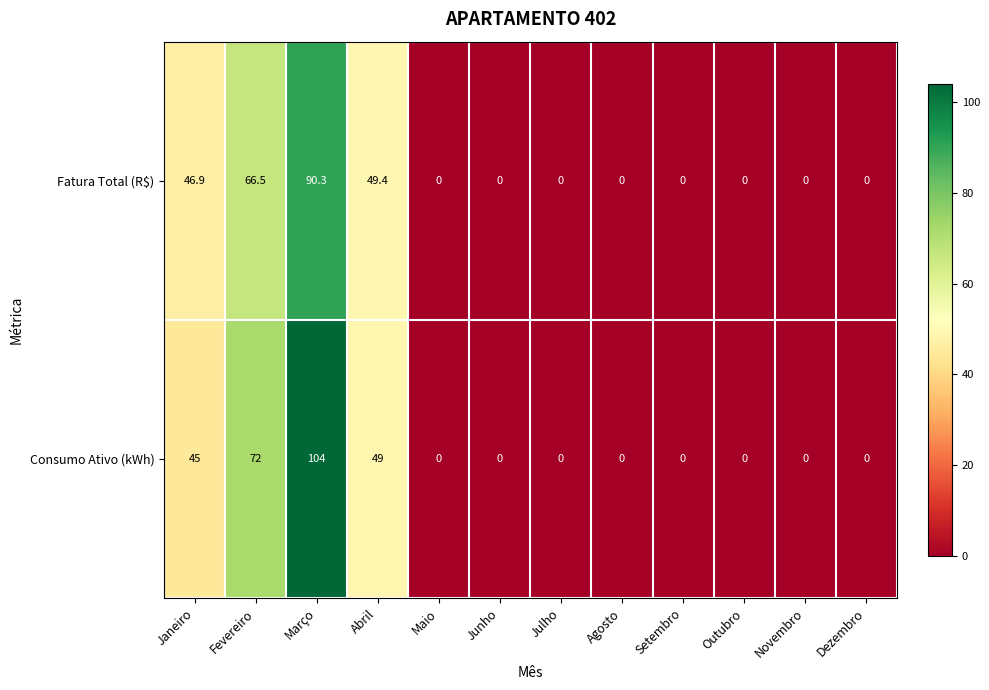

What is the difference between the highest and lowest values at Janeiro?

1.9